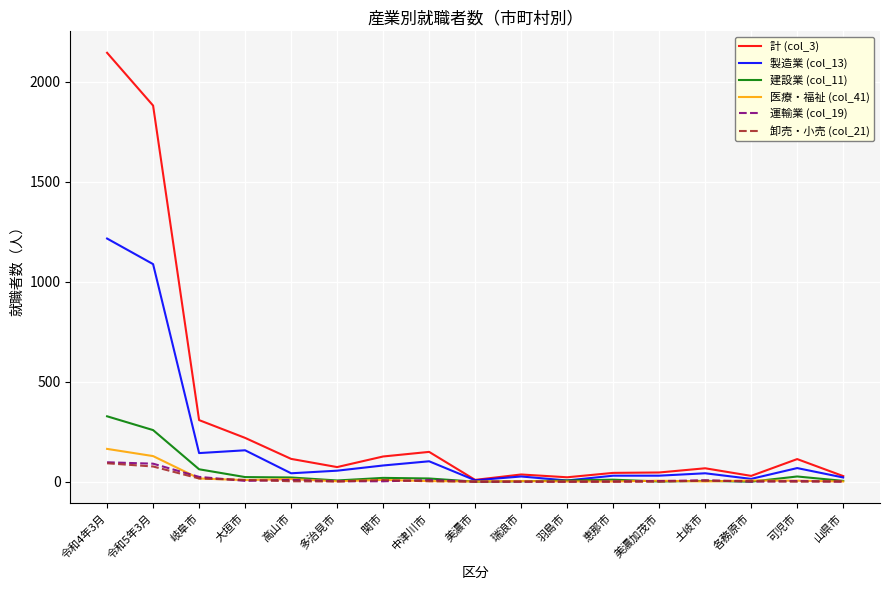

What is the average value of the 計 (col_3) series?

318